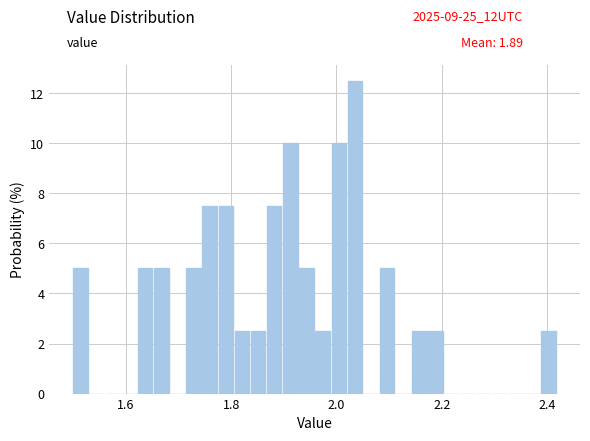

Read against the x-axis, roughly where is the centre of the tallest bar?

2.04